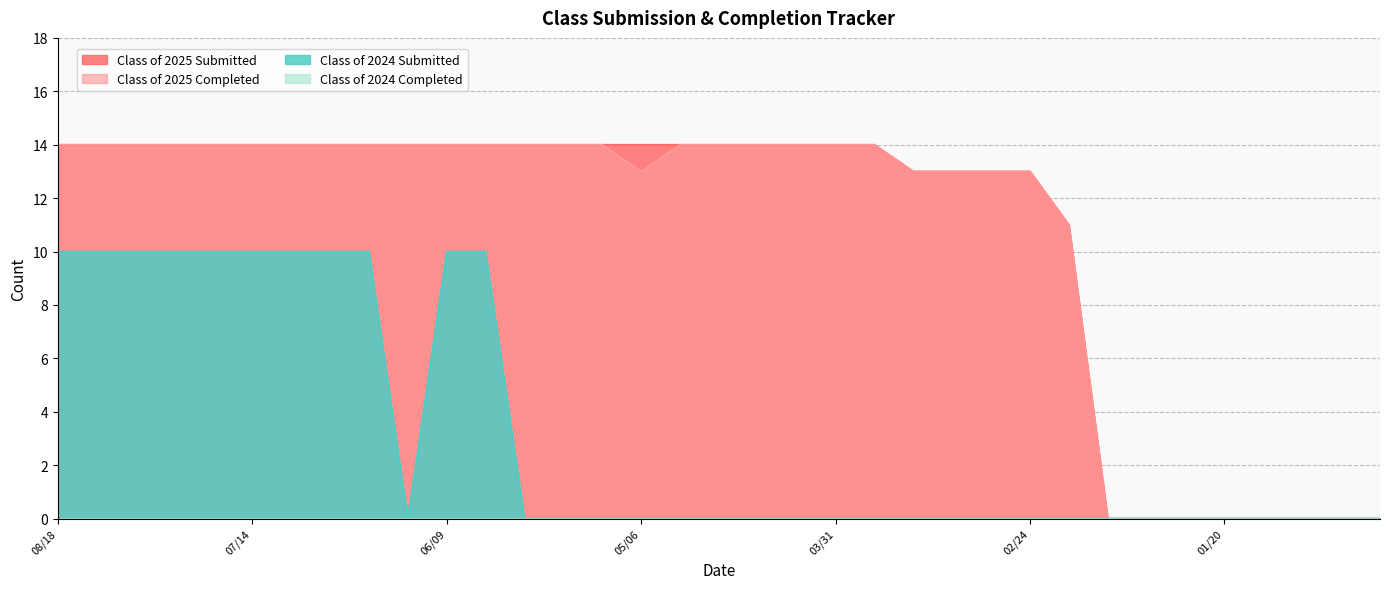

Reading left to right, what are all the values shown in this chart?

Class of 2025 Submitted: 08/18=14	08/11=14	08/04=14	07/28=14	07/21=14	07/14=14	07/07=14	06/30=14	06/21=14	06/16=14	06/09=14	06/02=14	05/26=14	05/19=14	05/12=14	05/06=14	04/28=14	04/21=14	04/14=14	04/07=14	03/31=14	03/24=14	03/17=13	03/10=13	03/03=13	02/24=13	02/18=11	02/10=0	02/03=0	01/27=0	01/20=0	01/14=0	01/06=0	12/30=0	12/23=0
Class of 2025 Completed: 08/18=14	08/11=14	08/04=14	07/28=14	07/21=14	07/14=14	07/07=14	06/30=14	06/21=14	06/16=14	06/09=14	06/02=14	05/26=14	05/19=14	05/12=14	05/06=13	04/28=14	04/21=14	04/14=14	04/07=14	03/31=14	03/24=14	03/17=13	03/10=13	03/03=13	02/24=13	02/18=11	02/10=0	02/03=0	01/27=0	01/20=0	01/14=0	01/06=0	12/30=0	12/23=0
Class of 2024 Submitted: 08/18=10	08/11=10	08/04=10	07/28=10	07/21=10	07/14=10	07/07=10	06/30=10	06/21=10	06/16=0	06/09=10	06/02=10	05/26=0	05/19=0	05/12=0	05/06=0	04/28=0	04/21=0	04/14=0	04/07=0	03/31=0	03/24=0	03/17=0	03/10=0	03/03=0	02/24=0	02/18=0	02/10=0	02/03=0	01/27=0	01/20=0	01/14=0	01/06=0	12/30=0	12/23=0